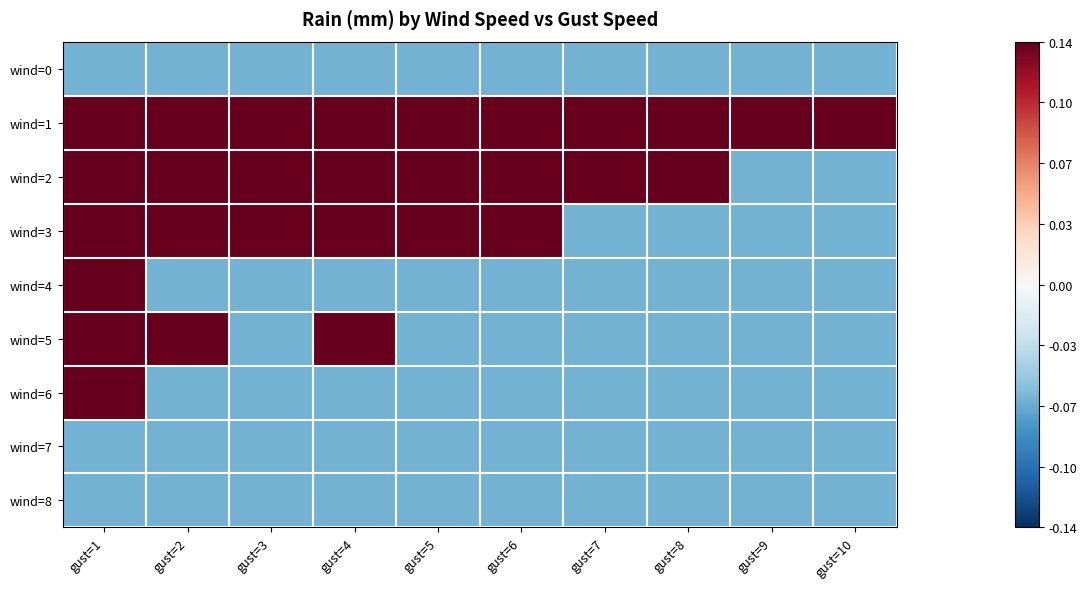

Reading left to right, extract all data points from this chart.

wind=0: gust=1=-0.1	gust=2=-0.1	gust=3=-0.1	gust=4=-0.1	gust=5=-0.1	gust=6=-0.1	gust=7=-0.1	gust=8=-0.1	gust=9=-0.1	gust=10=-0.1
wind=1: gust=1=0.1	gust=2=0.1	gust=3=0.1	gust=4=0.1	gust=5=0.1	gust=6=0.1	gust=7=0.1	gust=8=0.1	gust=9=0.1	gust=10=0.1
wind=2: gust=1=0.1	gust=2=0.1	gust=3=0.1	gust=4=0.1	gust=5=0.1	gust=6=0.1	gust=7=0.1	gust=8=0.1	gust=9=-0.1	gust=10=-0.1
wind=3: gust=1=0.1	gust=2=0.1	gust=3=0.1	gust=4=0.1	gust=5=0.1	gust=6=0.1	gust=7=-0.1	gust=8=-0.1	gust=9=-0.1	gust=10=-0.1
wind=4: gust=1=0.1	gust=2=-0.1	gust=3=-0.1	gust=4=-0.1	gust=5=-0.1	gust=6=-0.1	gust=7=-0.1	gust=8=-0.1	gust=9=-0.1	gust=10=-0.1
wind=5: gust=1=0.1	gust=2=0.1	gust=3=-0.1	gust=4=0.1	gust=5=-0.1	gust=6=-0.1	gust=7=-0.1	gust=8=-0.1	gust=9=-0.1	gust=10=-0.1
wind=6: gust=1=0.1	gust=2=-0.1	gust=3=-0.1	gust=4=-0.1	gust=5=-0.1	gust=6=-0.1	gust=7=-0.1	gust=8=-0.1	gust=9=-0.1	gust=10=-0.1
wind=7: gust=1=-0.1	gust=2=-0.1	gust=3=-0.1	gust=4=-0.1	gust=5=-0.1	gust=6=-0.1	gust=7=-0.1	gust=8=-0.1	gust=9=-0.1	gust=10=-0.1
wind=8: gust=1=-0.1	gust=2=-0.1	gust=3=-0.1	gust=4=-0.1	gust=5=-0.1	gust=6=-0.1	gust=7=-0.1	gust=8=-0.1	gust=9=-0.1	gust=10=-0.1